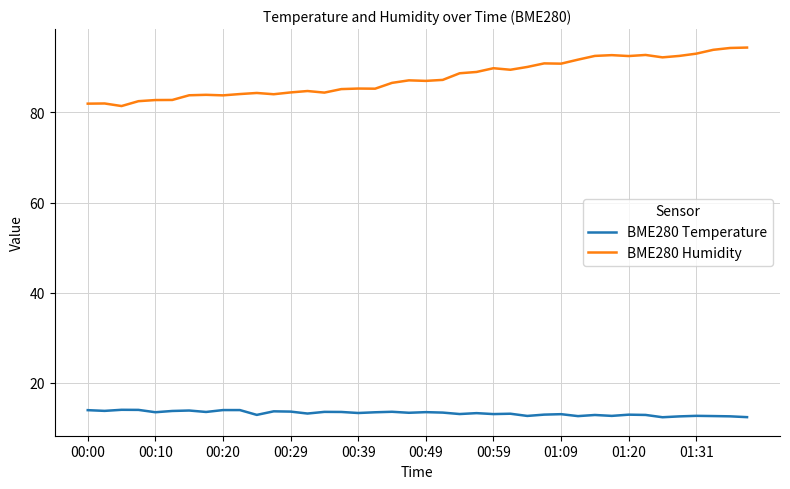

True or false: BME280 Humidity and BME280 Temperature cross at least once.

False